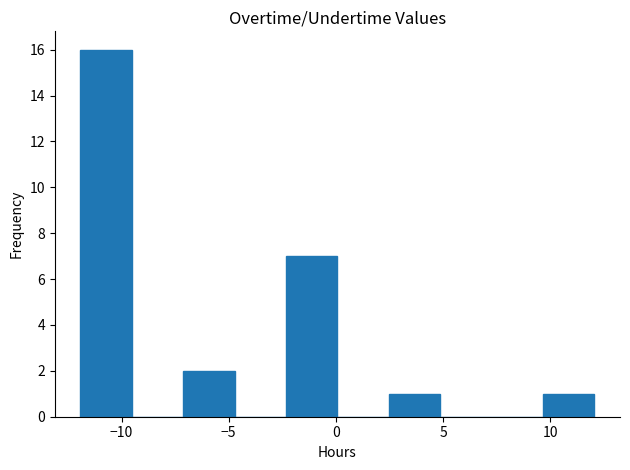

Reading left to right, transcribe this chart: for each bar, give the range it covers on the x-axis and its height. Neither the bar edges nor the heights are printed on the chart, so give them approximately, as read against the axes.

-12.0 to -9.5: 16
-9.5 to -7.0: 0
-7.0 to -4.5: 2
-4.5 to -2.5: 0
-2.5 to 0.0: 7
0.0 to 2.5: 0
2.5 to 5.0: 1
5.0 to 7.5: 0
7.5 to 9.5: 0
9.5 to 12.0: 1